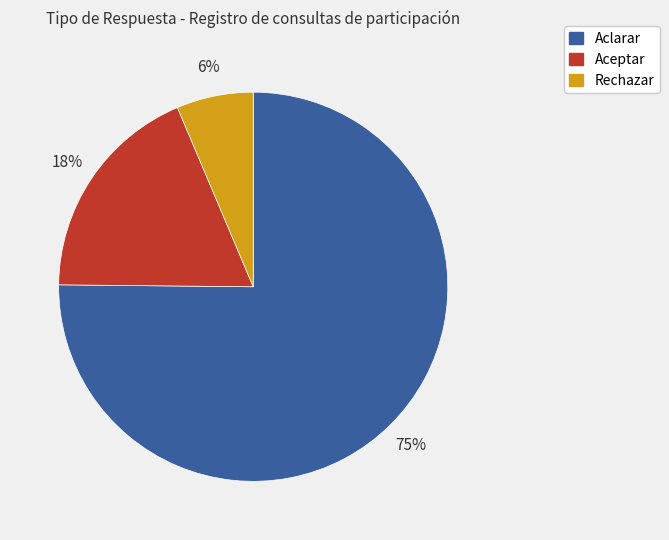

To the nearest percent, what is the average slice percentage?

33%